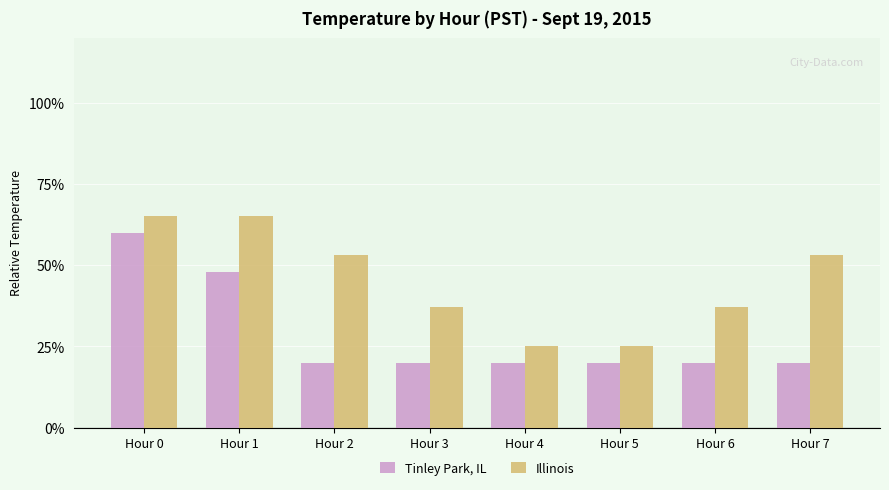

True or false: Tinley Park, IL has a value of 0.2 at Hour 2.

True